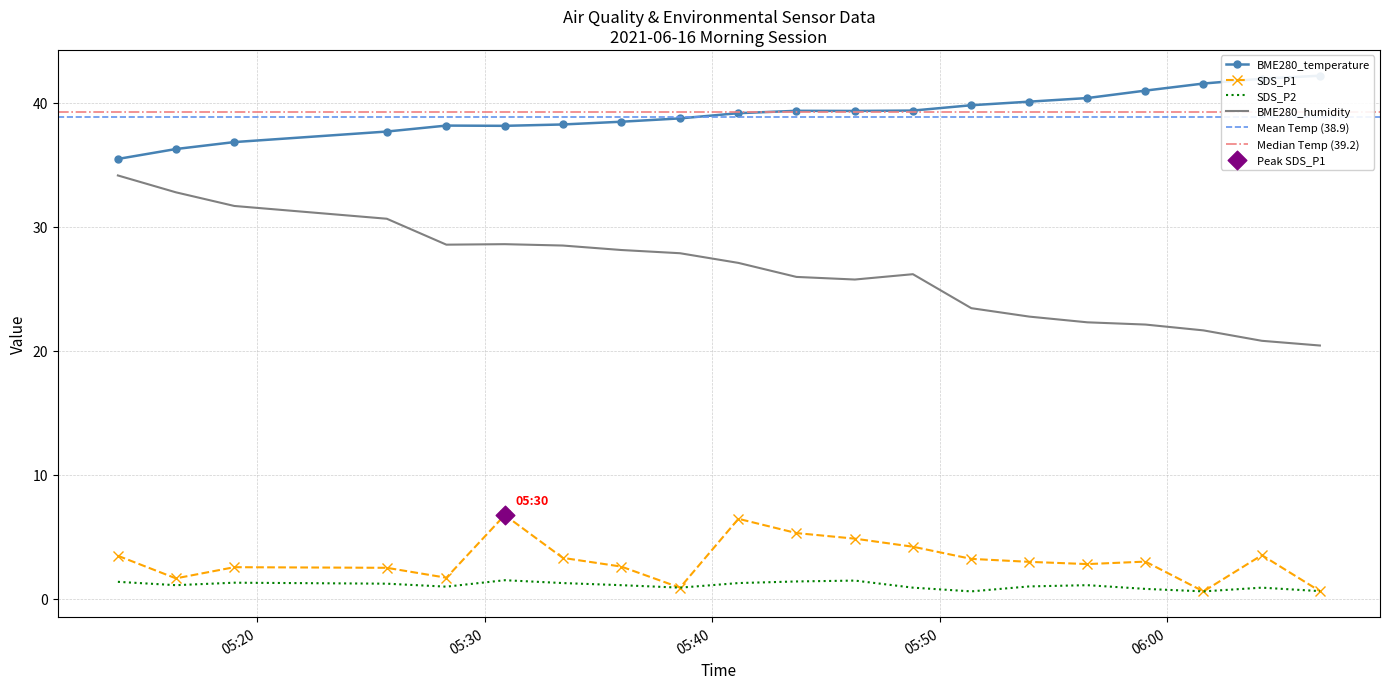

What are all the series names shown in the legend?

BME280_temperature, BME280_humidity, SDS_P1, SDS_P2